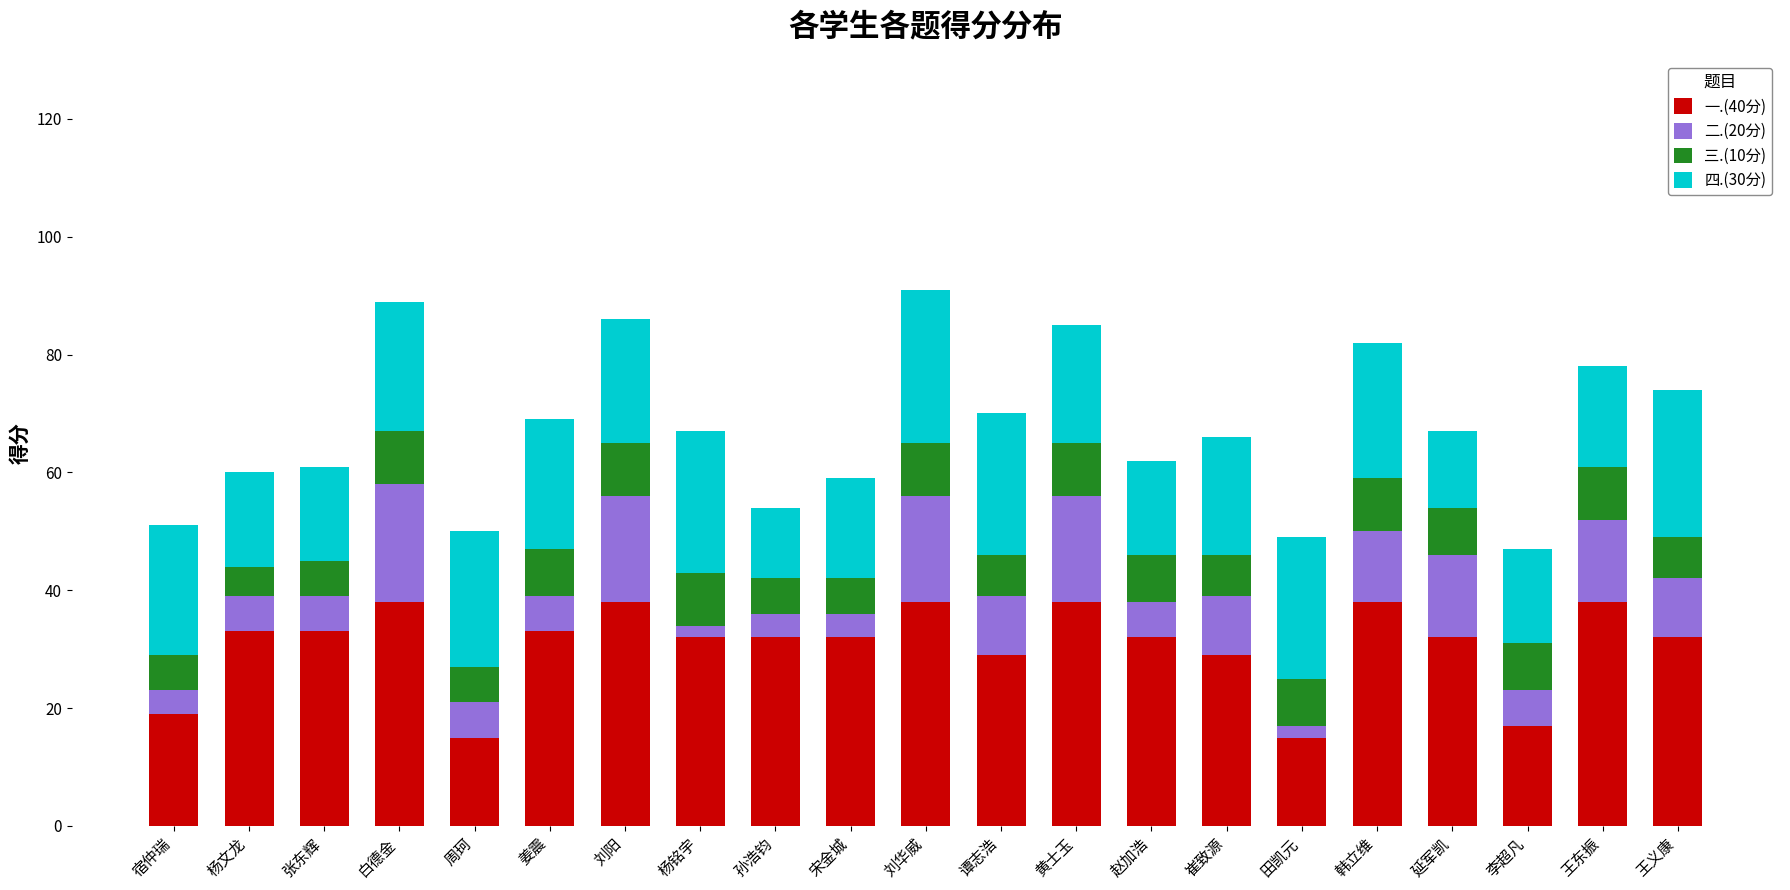

What is the highest value of the 一.(40分) series?

38